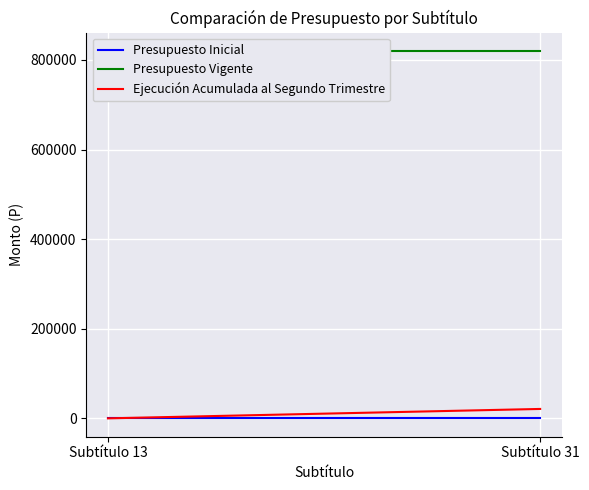

The Presupuesto Vigente series shows 820004 at Subtítulo 13. True or false?

True